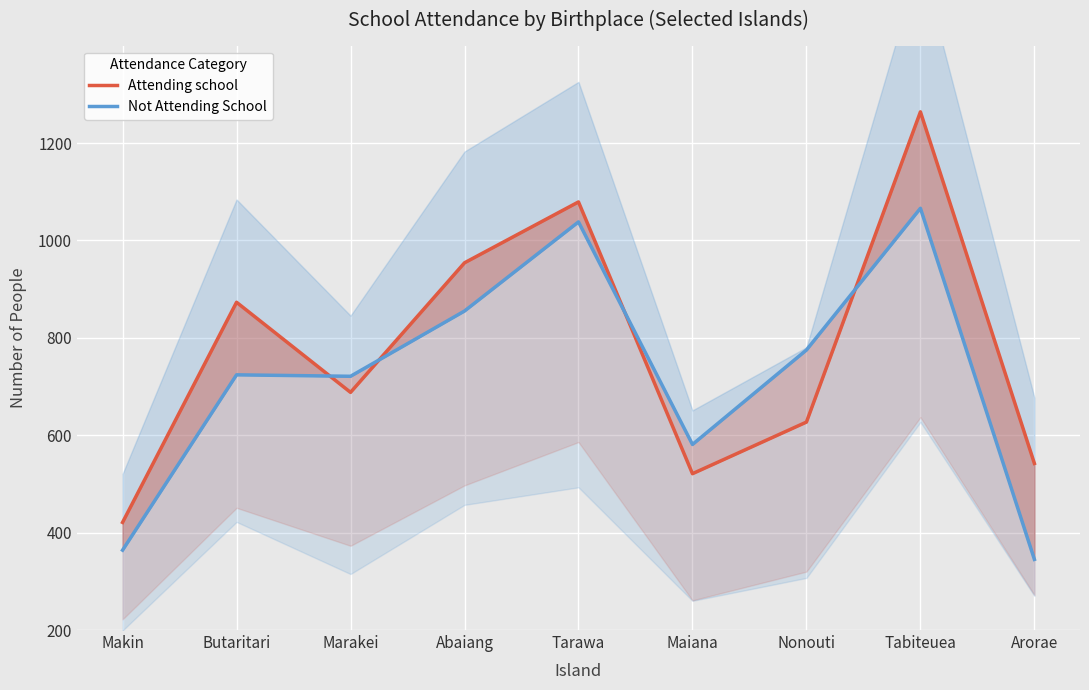

Which category has the highest value in the Not Attending School series?

Tabiteuea